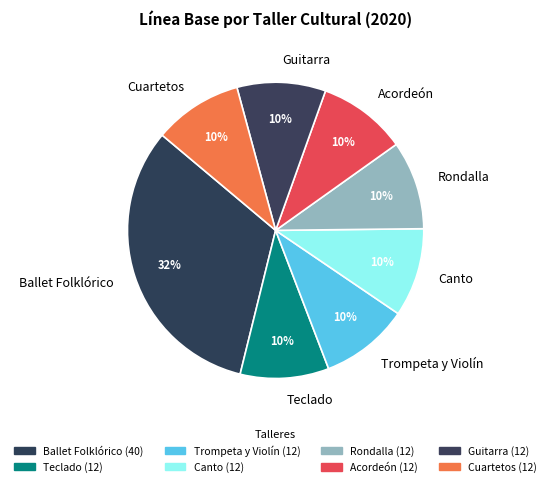

To the nearest percent, what percentage of the pie is Teclado?

10%